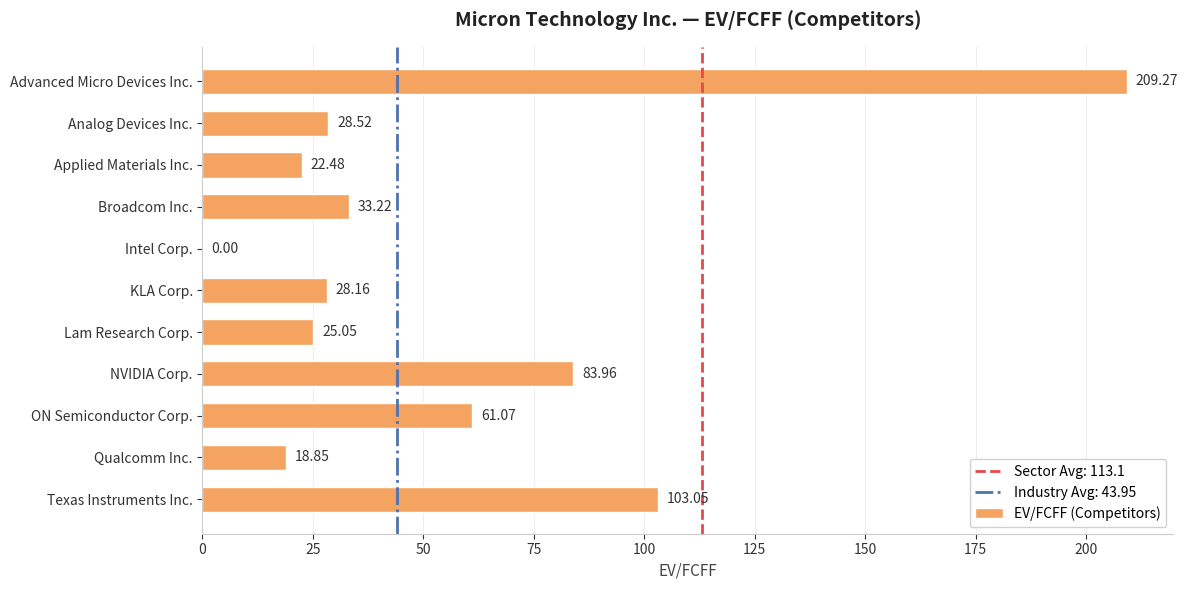

Which category has the highest value across all series?

Advanced Micro Devices Inc.